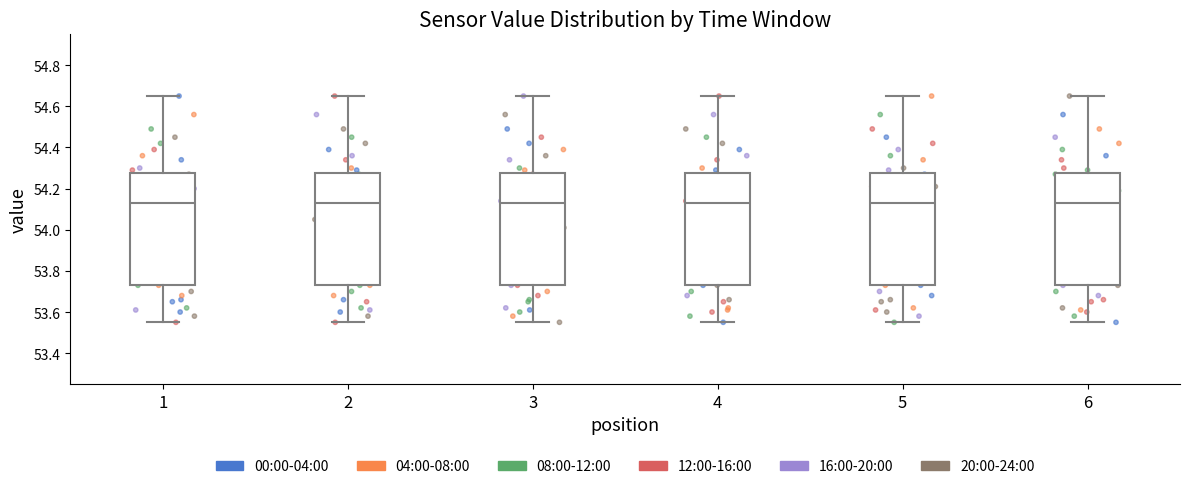

Reading left to right, read every box against the y-axis: the position of its median line, the range the box covers, and the ends of its whiskers. The values are not printed on the chart, so give them approximately, as read against the axis.

1: median 54.14, box 53.74 to 54.28, whiskers 53.56 to 54.66
2: median 54.14, box 53.74 to 54.28, whiskers 53.56 to 54.66
3: median 54.14, box 53.74 to 54.28, whiskers 53.56 to 54.66
4: median 54.14, box 53.74 to 54.28, whiskers 53.56 to 54.66
5: median 54.14, box 53.74 to 54.28, whiskers 53.56 to 54.66
6: median 54.14, box 53.74 to 54.28, whiskers 53.56 to 54.66